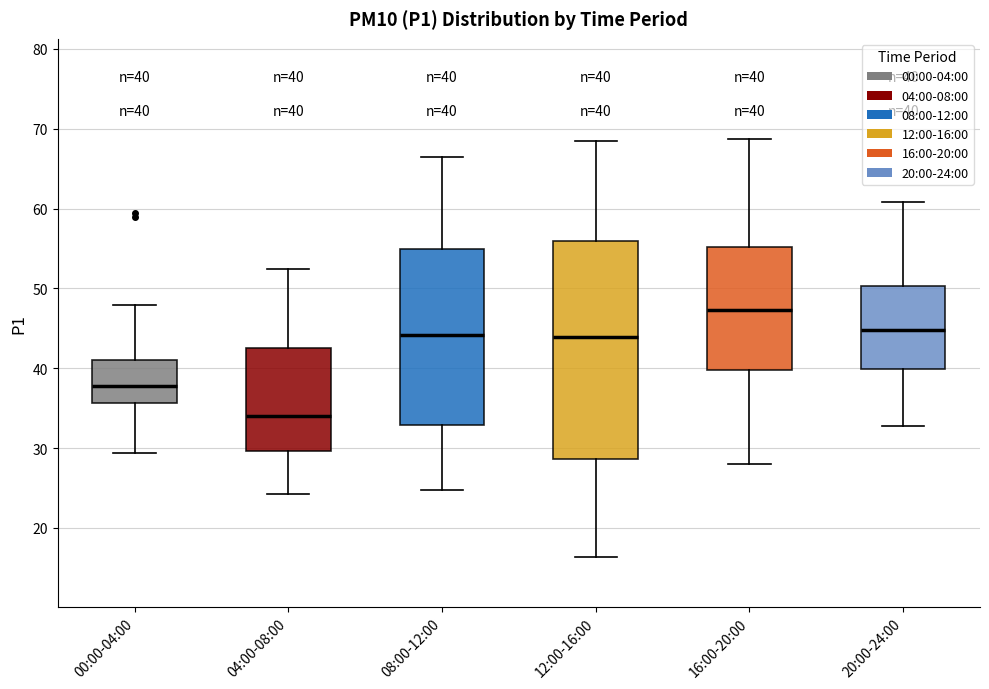

Which box is the tallest, from its lower edge to its upper edge?

12:00-16:00